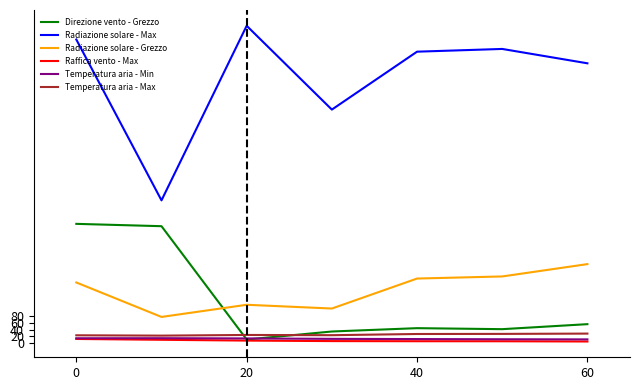

How many distinct data groups are displayed?

6